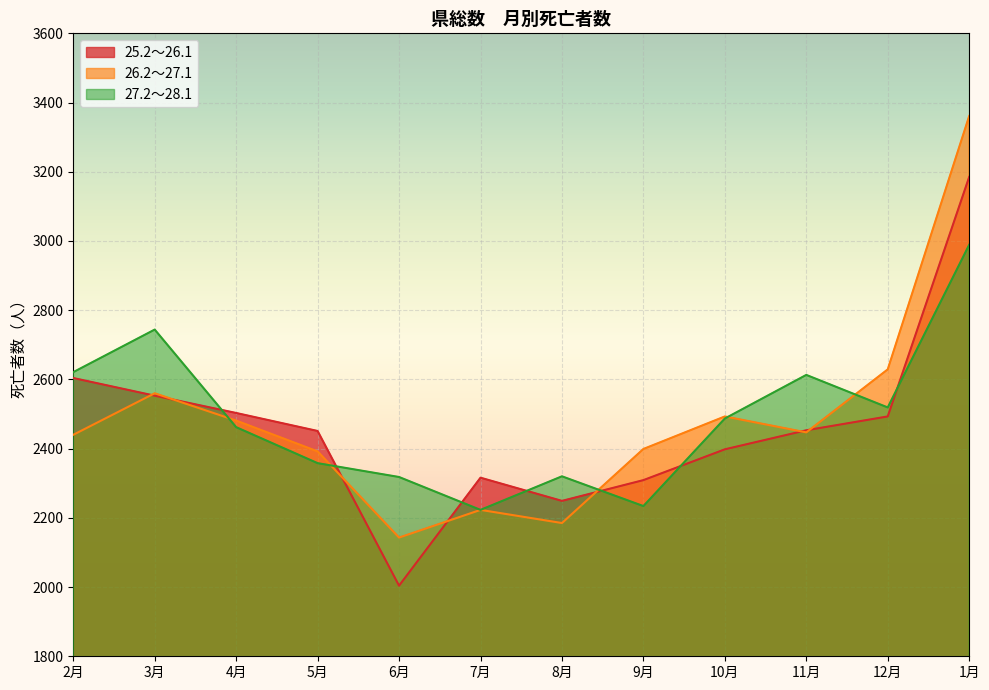

What is the difference between the 27.2～28.1 values at 8月 and 1月?

669